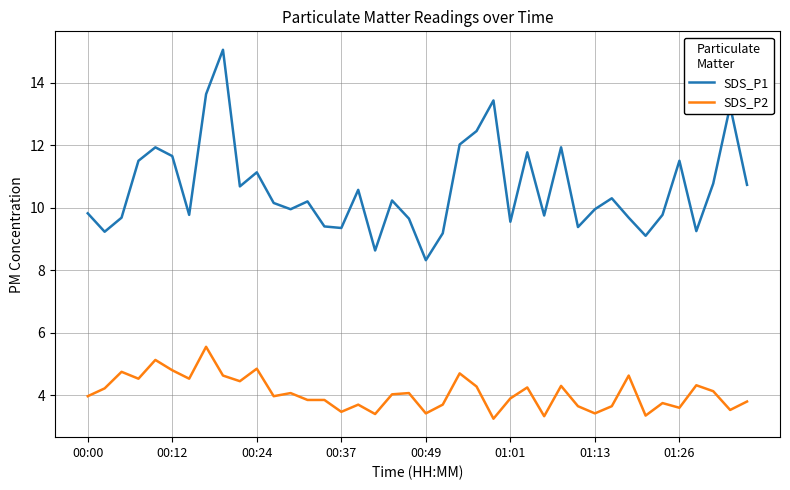

Which series has the largest range (max minus min)?

SDS_P1